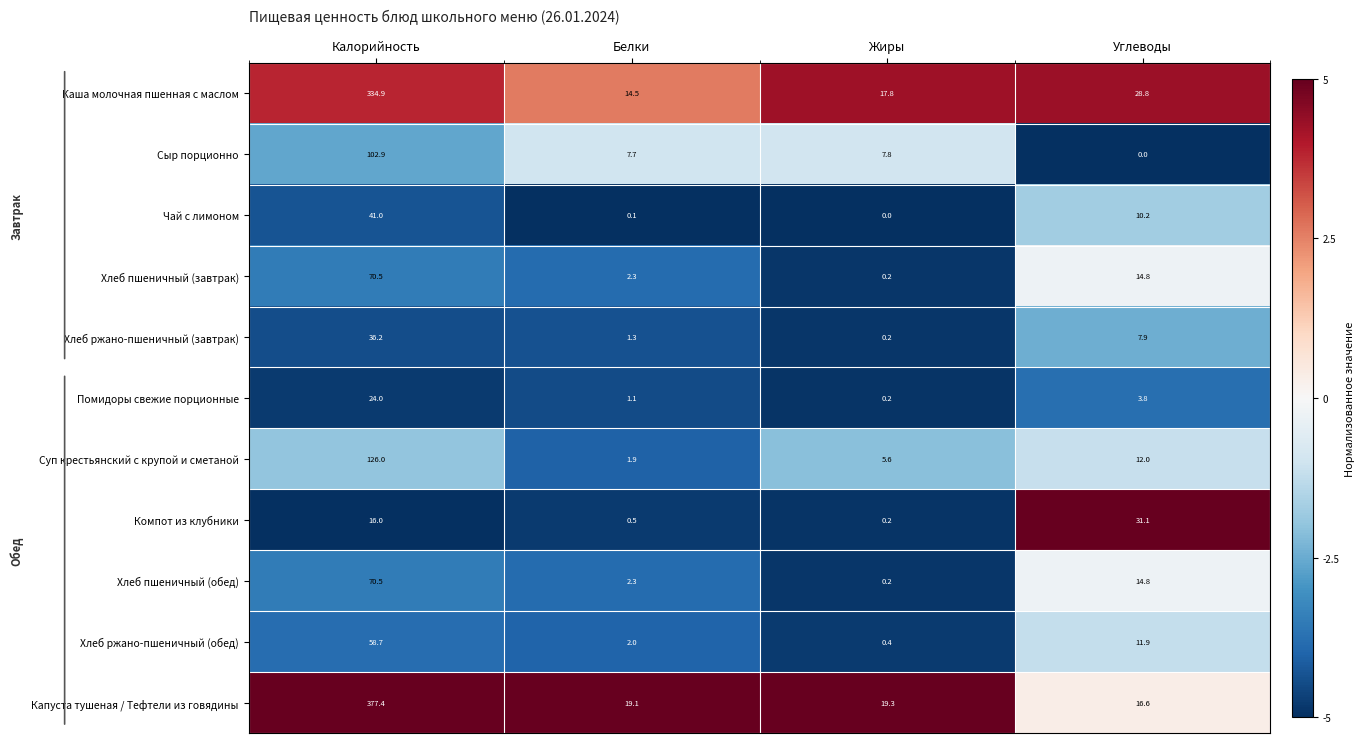

List the labels in order of Капуста тушеная / Тефтели из говядины value, largest first.

Калорийность, Жиры, Белки, Углеводы